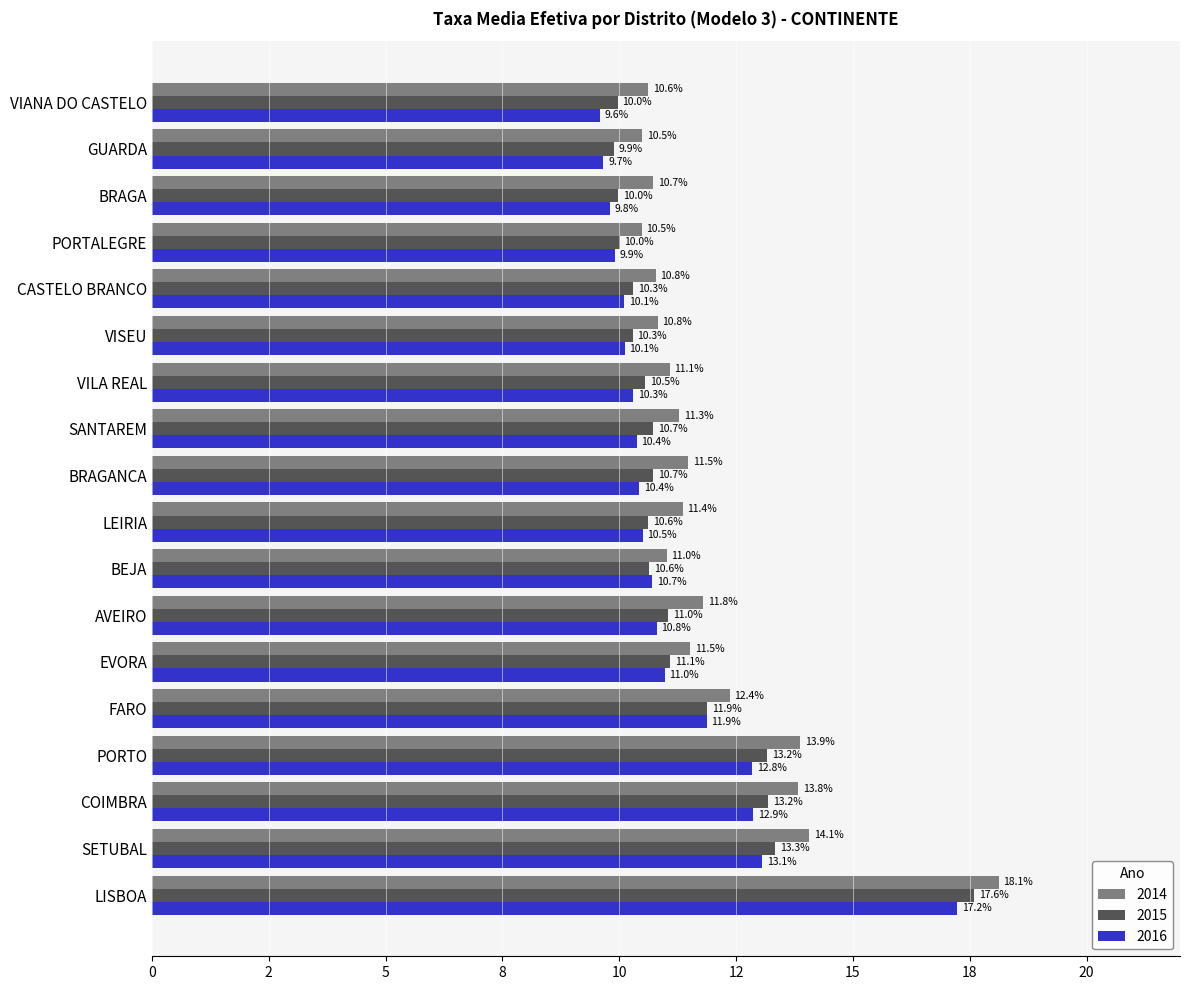

Reading right to left, what are all the values shown in this chart?

2014: VISEU=0.1	VILA REAL=0.1	VIANA DO CASTELO=0.1	SETUBAL=0.1	SANTAREM=0.1	PORTO=0.1	PORTALEGRE=0.1	LISBOA=0.2	LEIRIA=0.1	GUARDA=0.1	FARO=0.1	EVORA=0.1	COIMBRA=0.1	CASTELO BRANCO=0.1	BRAGANCA=0.1	BRAGA=0.1	BEJA=0.1	AVEIRO=0.1
2015: VISEU=0.1	VILA REAL=0.1	VIANA DO CASTELO=0.1	SETUBAL=0.1	SANTAREM=0.1	PORTO=0.1	PORTALEGRE=0.1	LISBOA=0.2	LEIRIA=0.1	GUARDA=0.1	FARO=0.1	EVORA=0.1	COIMBRA=0.1	CASTELO BRANCO=0.1	BRAGANCA=0.1	BRAGA=0.1	BEJA=0.1	AVEIRO=0.1
2016: VISEU=0.1	VILA REAL=0.1	VIANA DO CASTELO=0.1	SETUBAL=0.1	SANTAREM=0.1	PORTO=0.1	PORTALEGRE=0.1	LISBOA=0.2	LEIRIA=0.1	GUARDA=0.1	FARO=0.1	EVORA=0.1	COIMBRA=0.1	CASTELO BRANCO=0.1	BRAGANCA=0.1	BRAGA=0.1	BEJA=0.1	AVEIRO=0.1